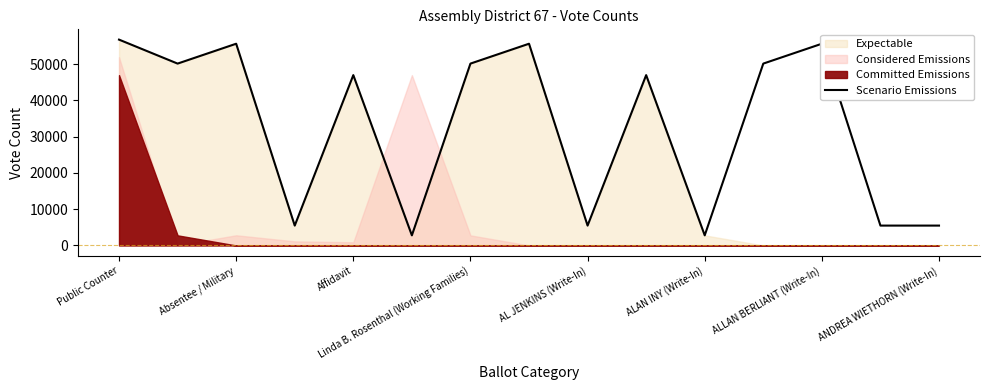

How many lines are shown in the chart?

1